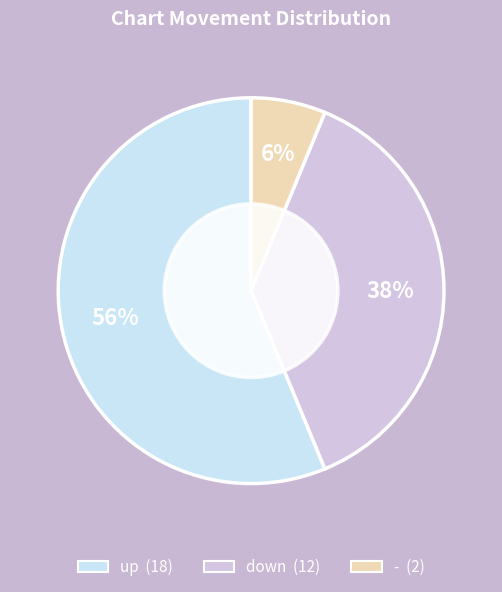

Combined, do up and - account for over 50%?

Yes